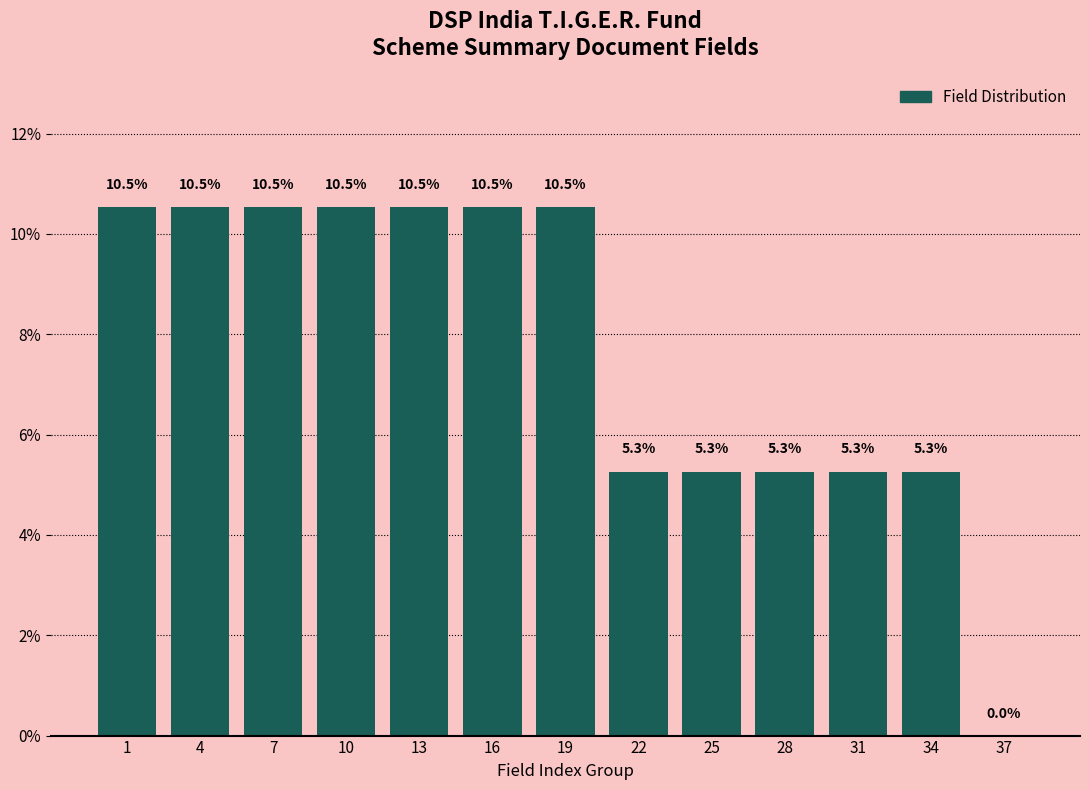

Reading left to right, transcribe all the data shown in this chart.

1=10.5	4=10.5	7=10.5	10=10.5	13=10.5	16=10.5	19=10.5	22=5.3	25=5.3	28=5.3	31=5.3	34=5.3	37=0.0